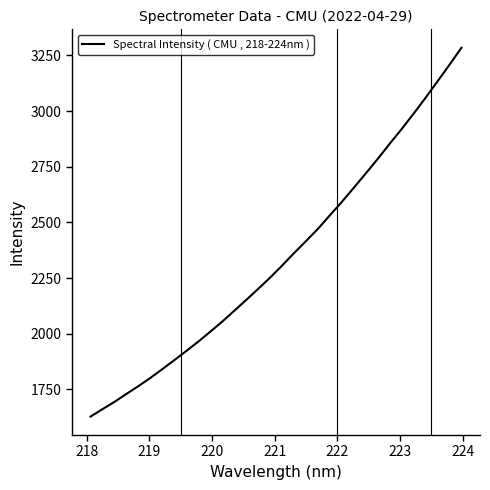

What is the difference between the maximum and minimum values?

1657.0